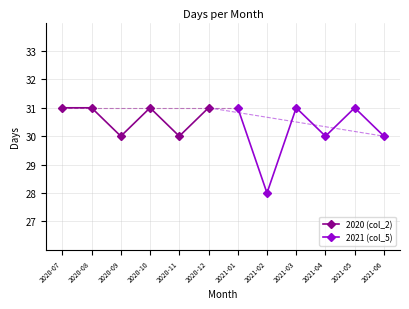

Reading left to right, extract all data points from this chart.

2020 (col_2): 31	31	30	31	30	31
2021 (col_5): 31	28	31	30	31	30